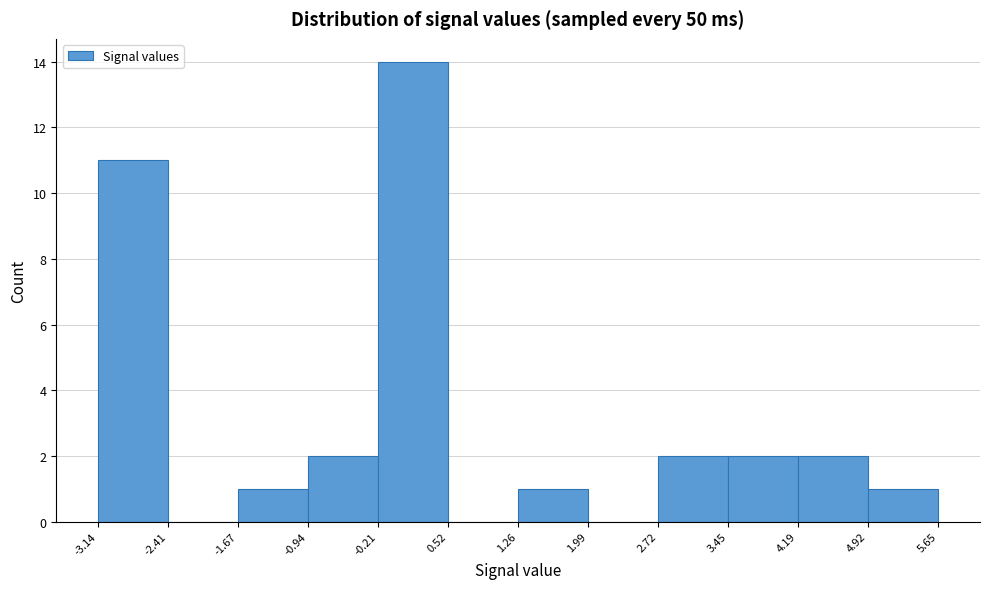

Over which range of the x-axis is the bar tallest?

-0.21 to 0.52